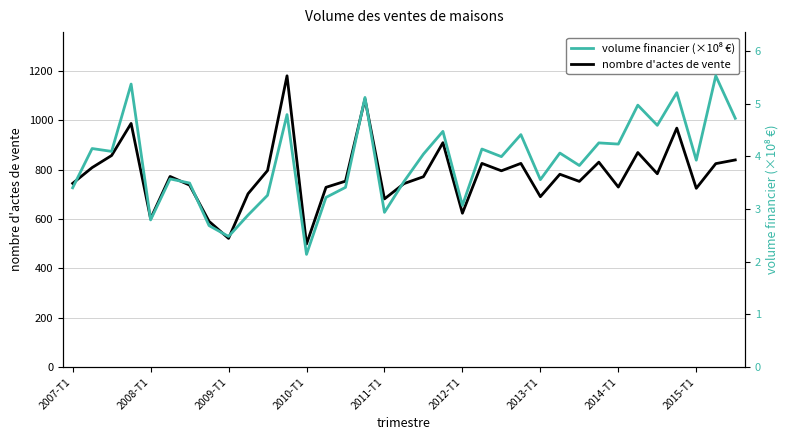

What is the minimum value for nombre d'actes de vente?

499